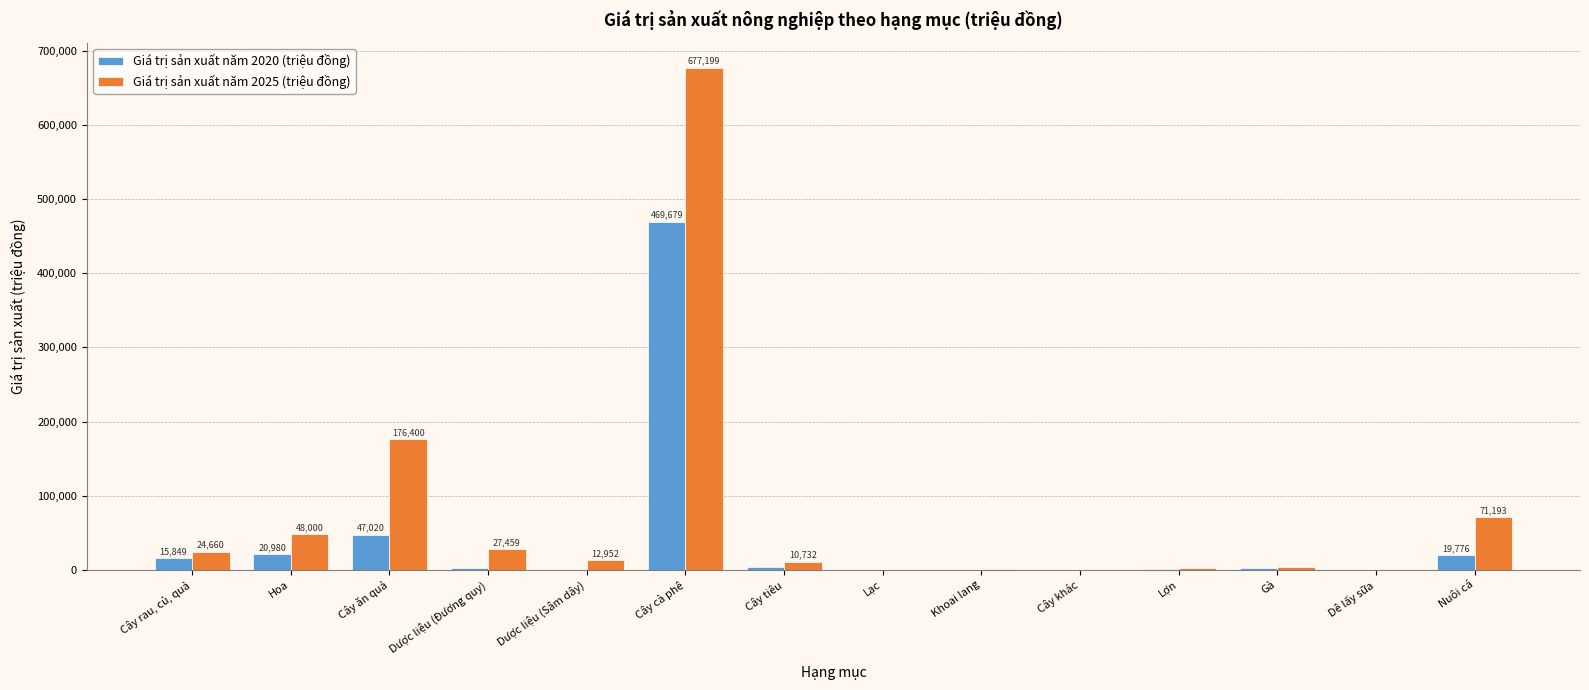

The value of Giá trị sản xuất năm 2025 (triệu đồng) at Cây cà phê is 338652.1. True or false?

False